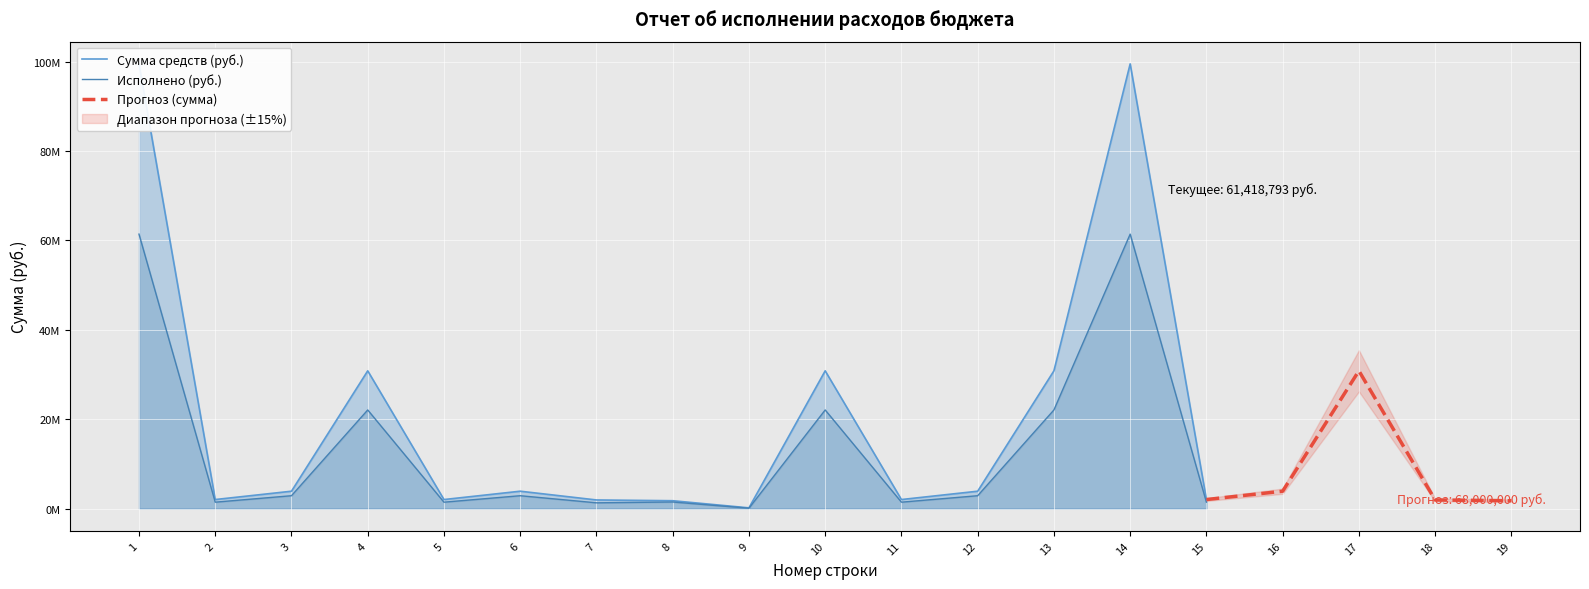

What is the smallest value displayed?

98000.0